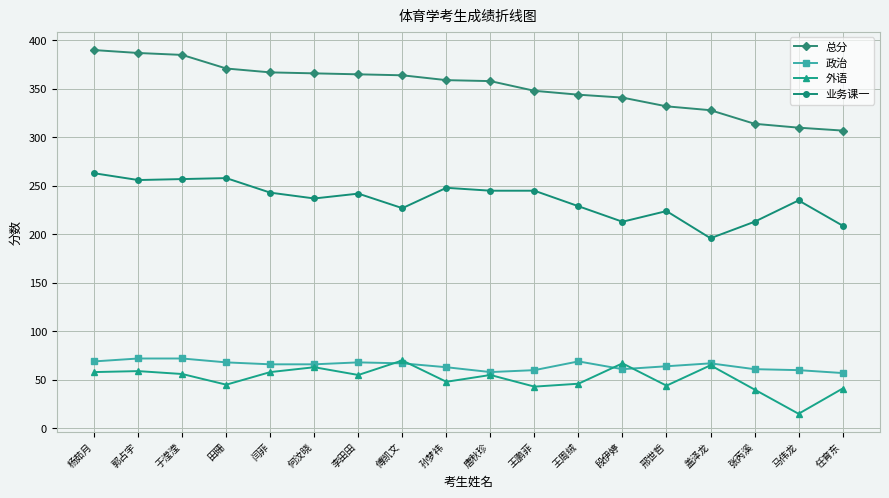

Which series has the largest total across all categories?

总分